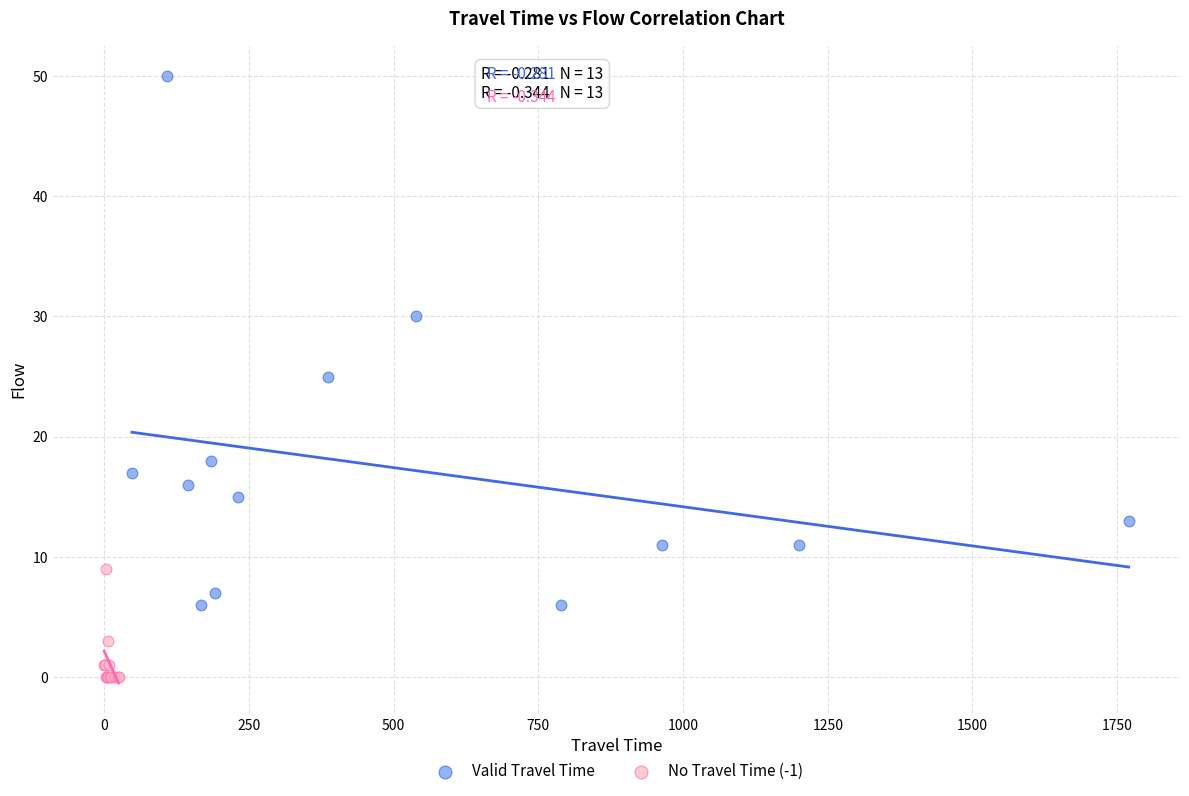

Which series contains the lowest Y value?

No Travel Time (-1)